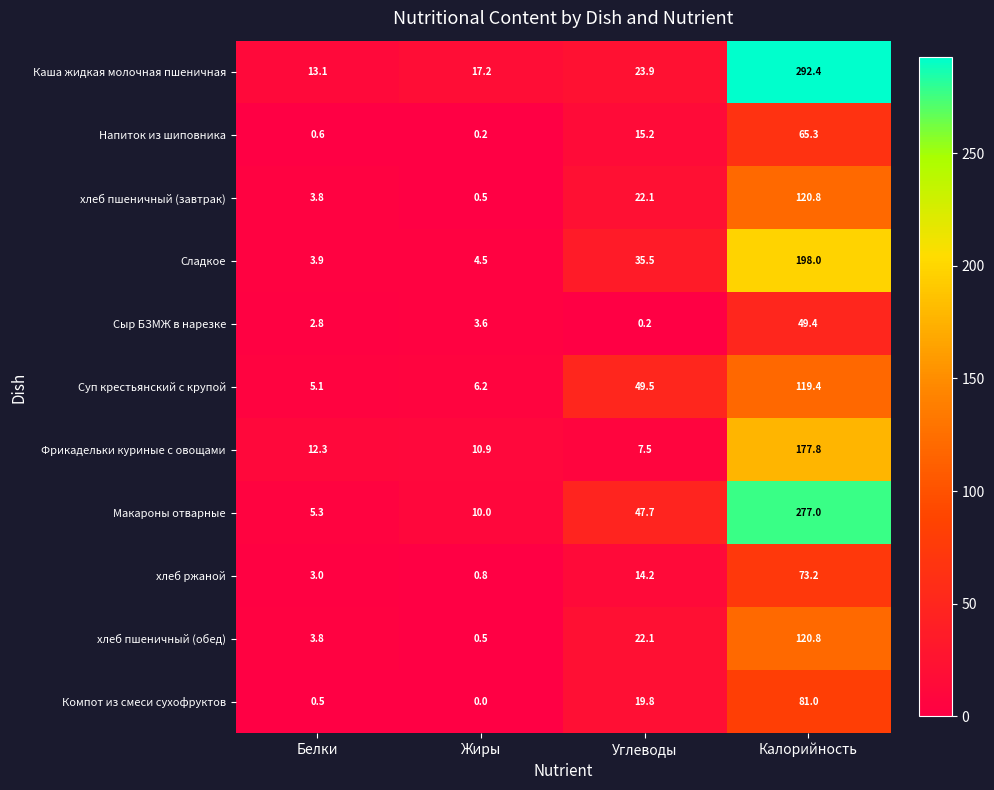

What is the difference between the Каша жидкая молочная пшеничная values at Белки and Жиры?

4.1